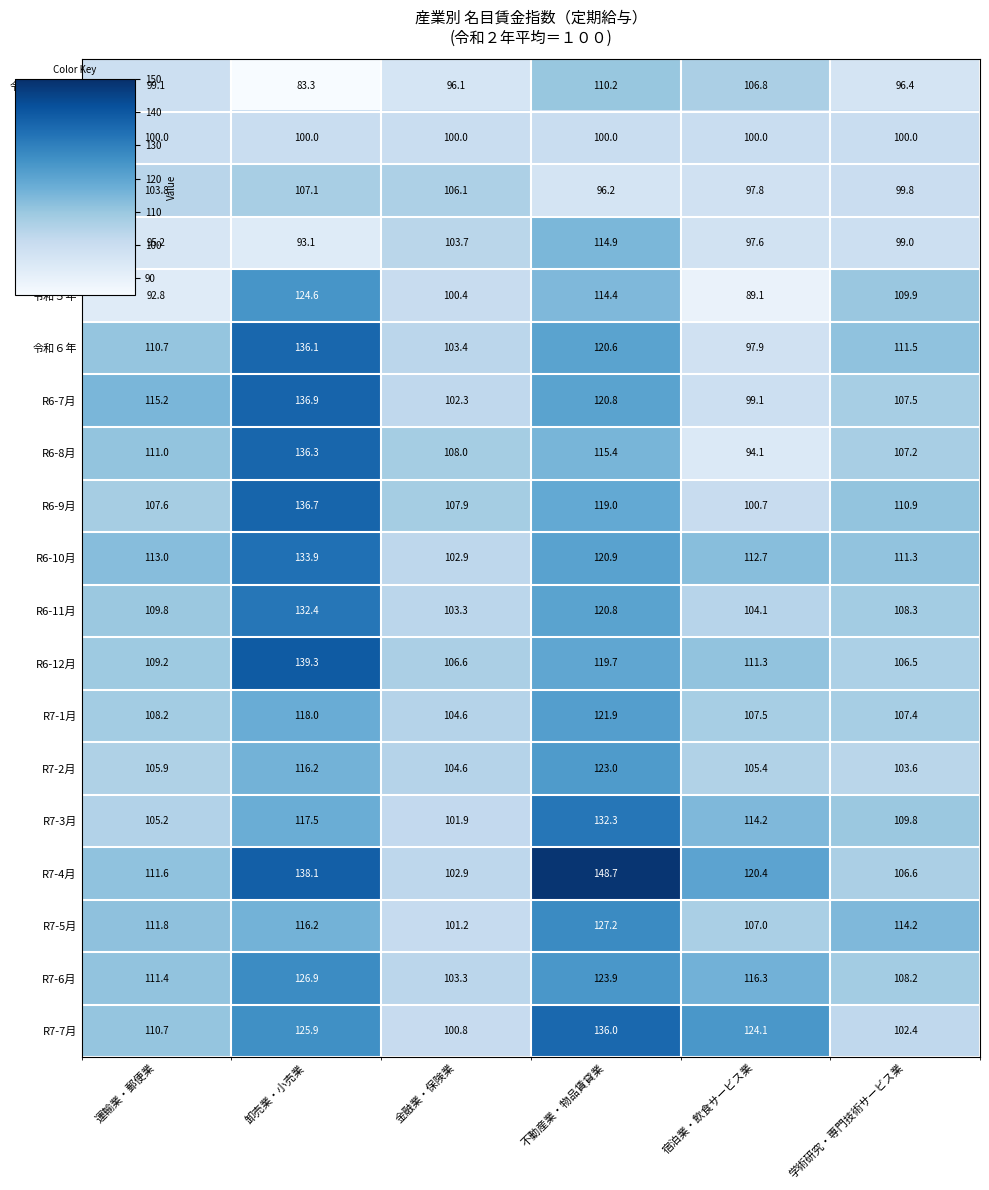

List the series in order of their peak value, highest first.

R7-4月, R6-12月, R6-7月, R6-9月, R6-8月, 令和６年, R7-7月, R6-10月, R6-11月, R7-3月, R7-5月, R7-6月, 令和５年, R7-2月, R7-1月, 令和４年, 令和元年平均, 令和３年, 令和２年